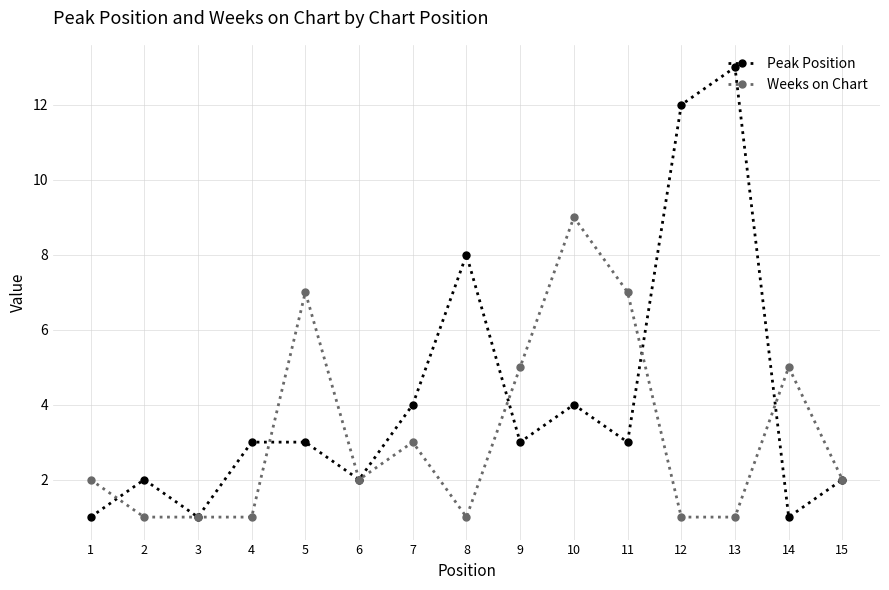

What is the difference between the maximum and second lowest values in the Peak Position series?

12